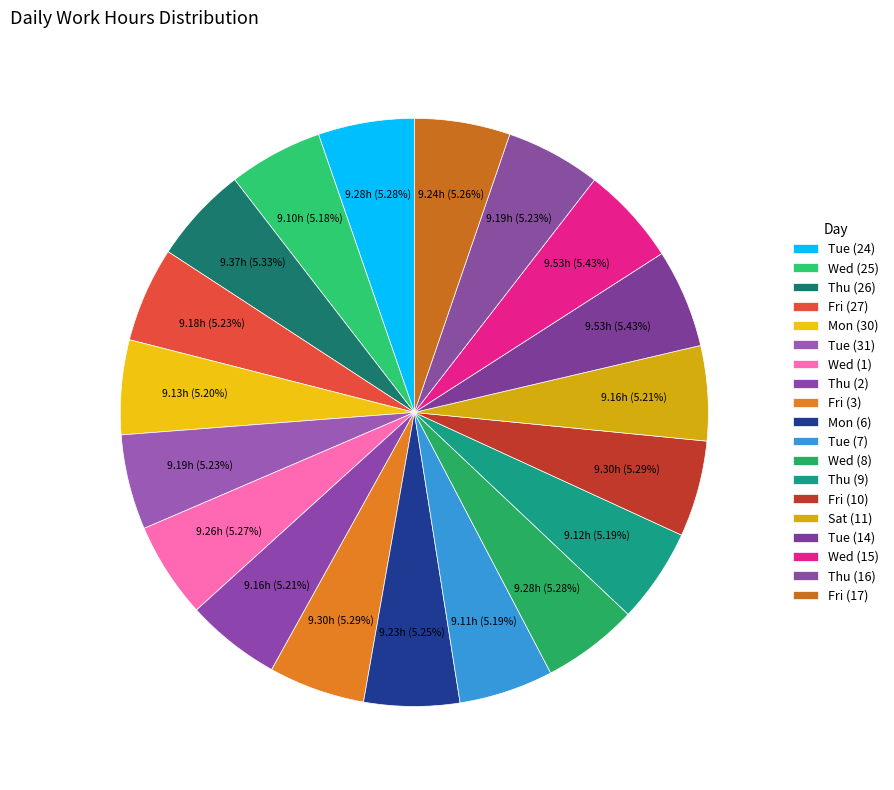

Is Wed (25) the majority of the pie?

No